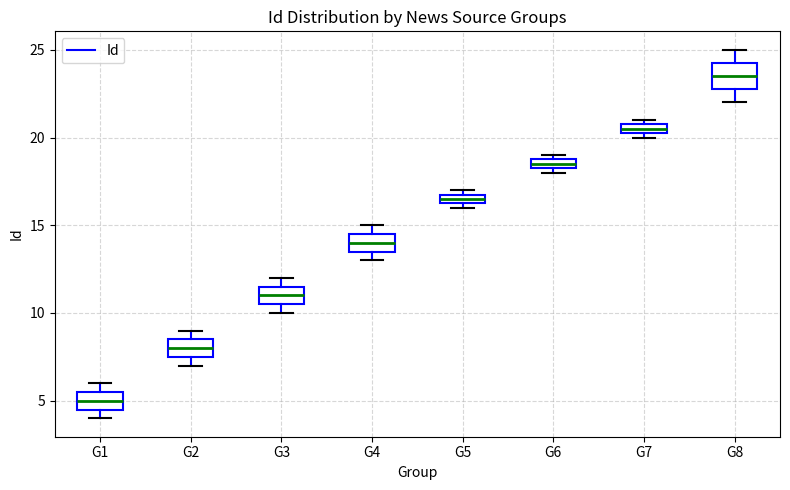

Which box has the lowest median line?

G1